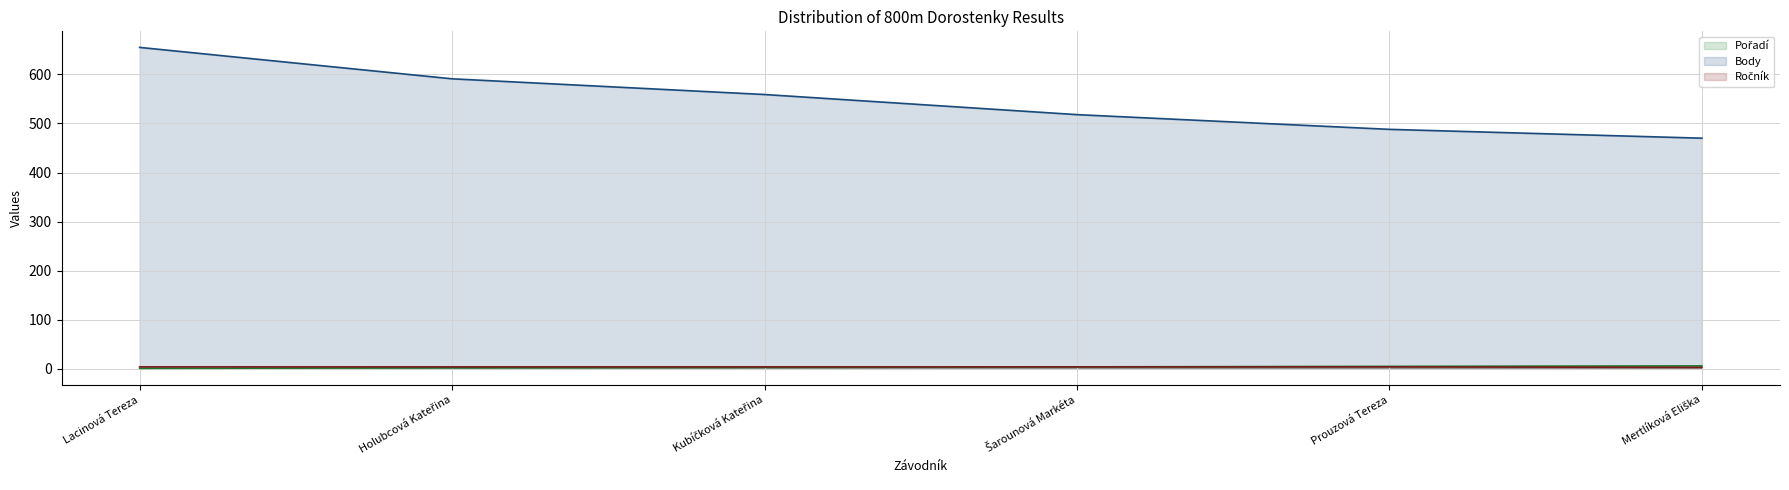

At which category does the chart reach its minimum across all series?

Lacinová Tereza